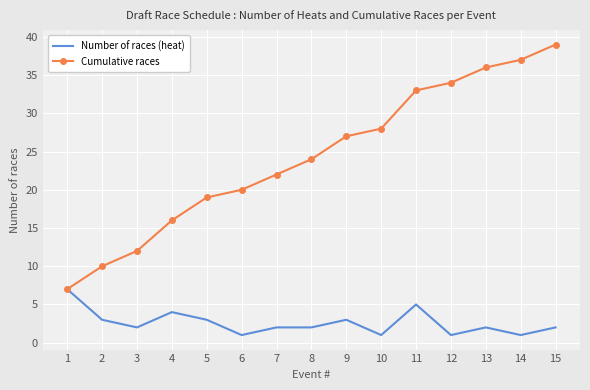

The value of Cumulative races at 3 is 19. True or false?

False